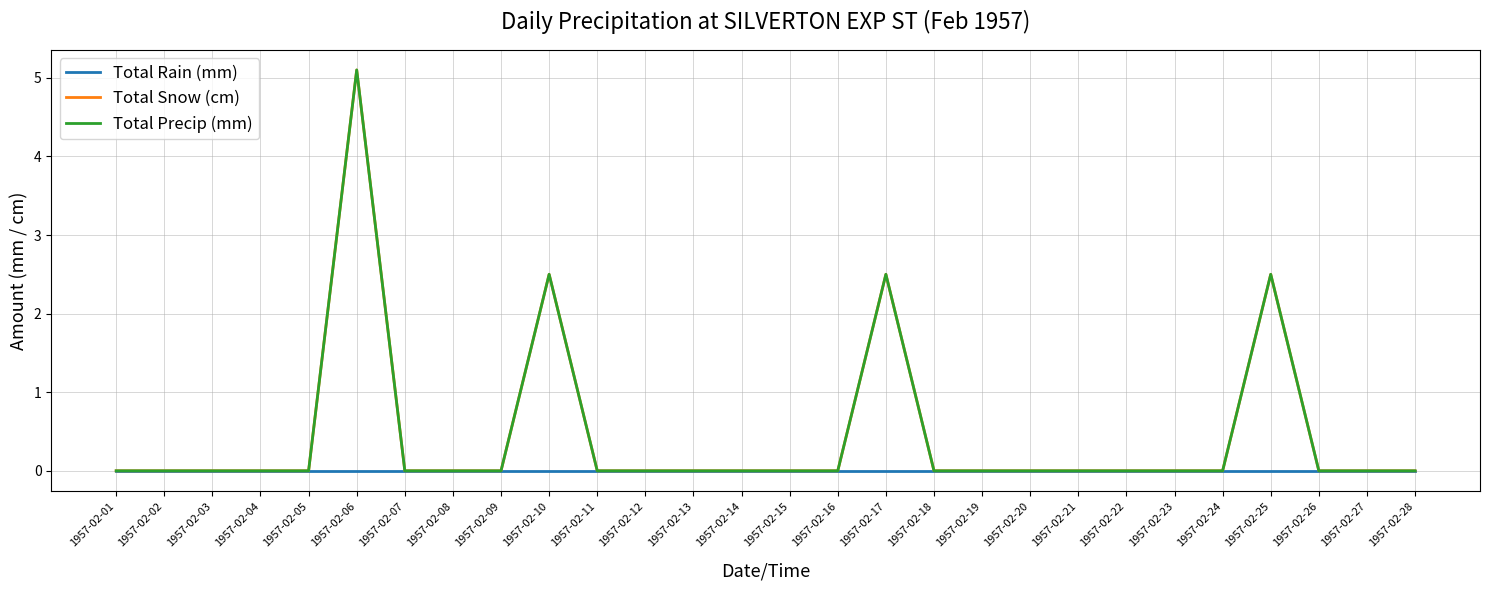

Does the chart display data point markers on the line(s)?

No